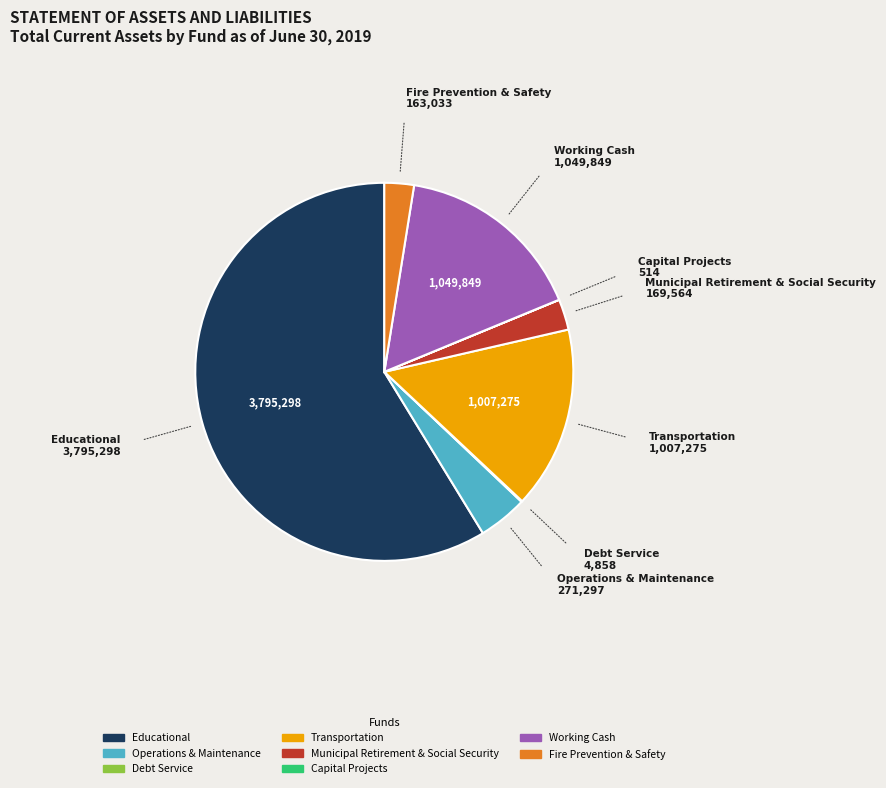

The Municipal Retirement & Social Security slice represents 3% of the pie. True or false?

True